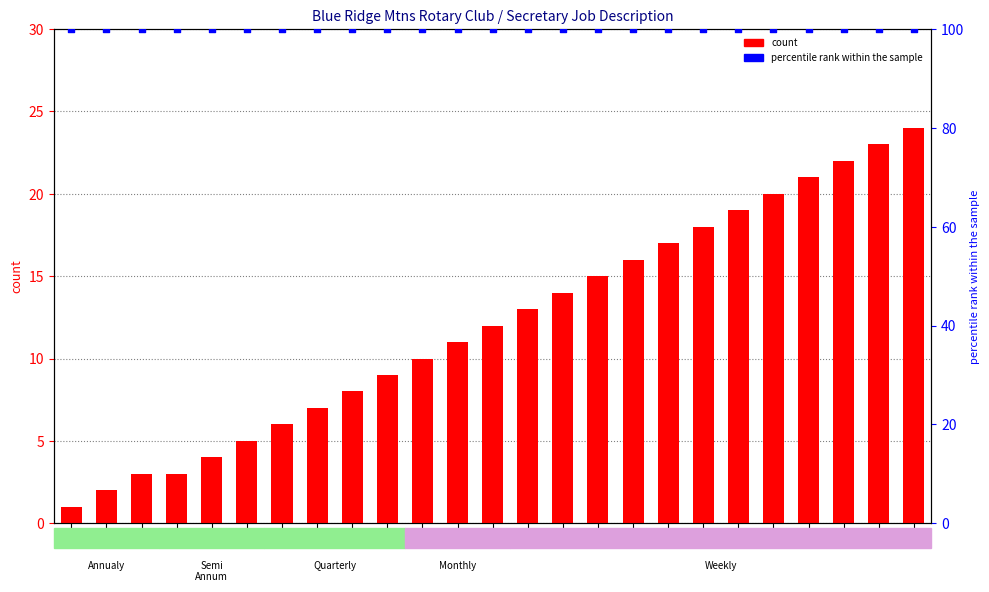

What are all the series names shown in the legend?

count, percentile rank within the sample